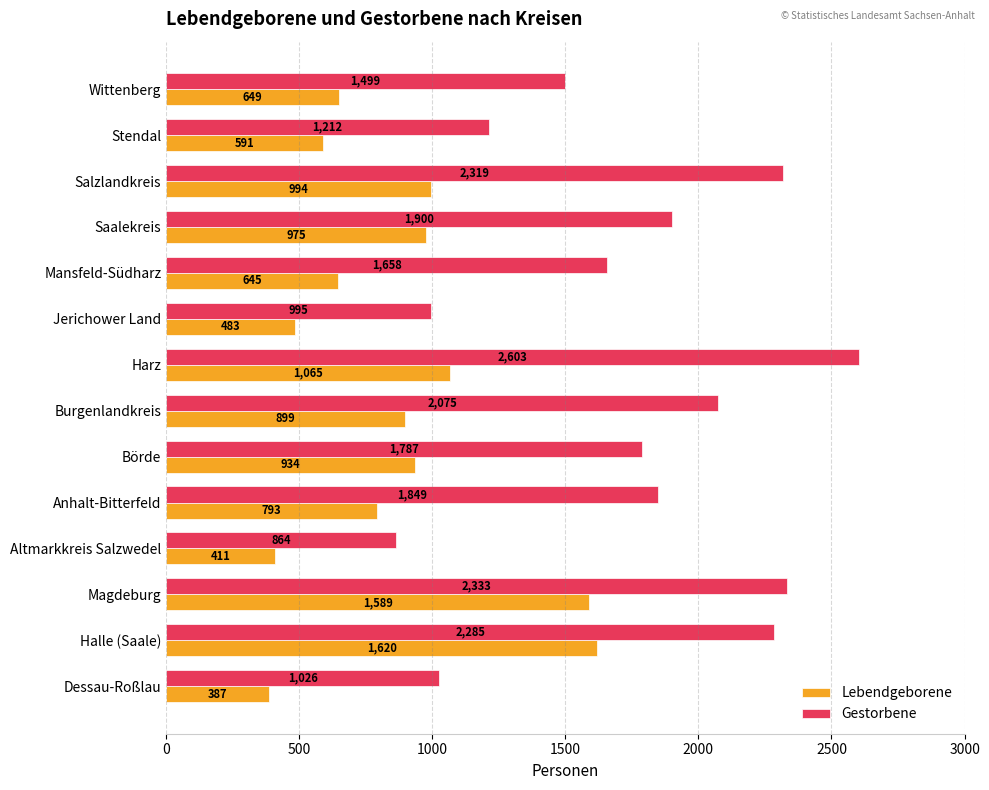

What is the difference between the maximum and second lowest values in the Lebendgeborene series?

1209